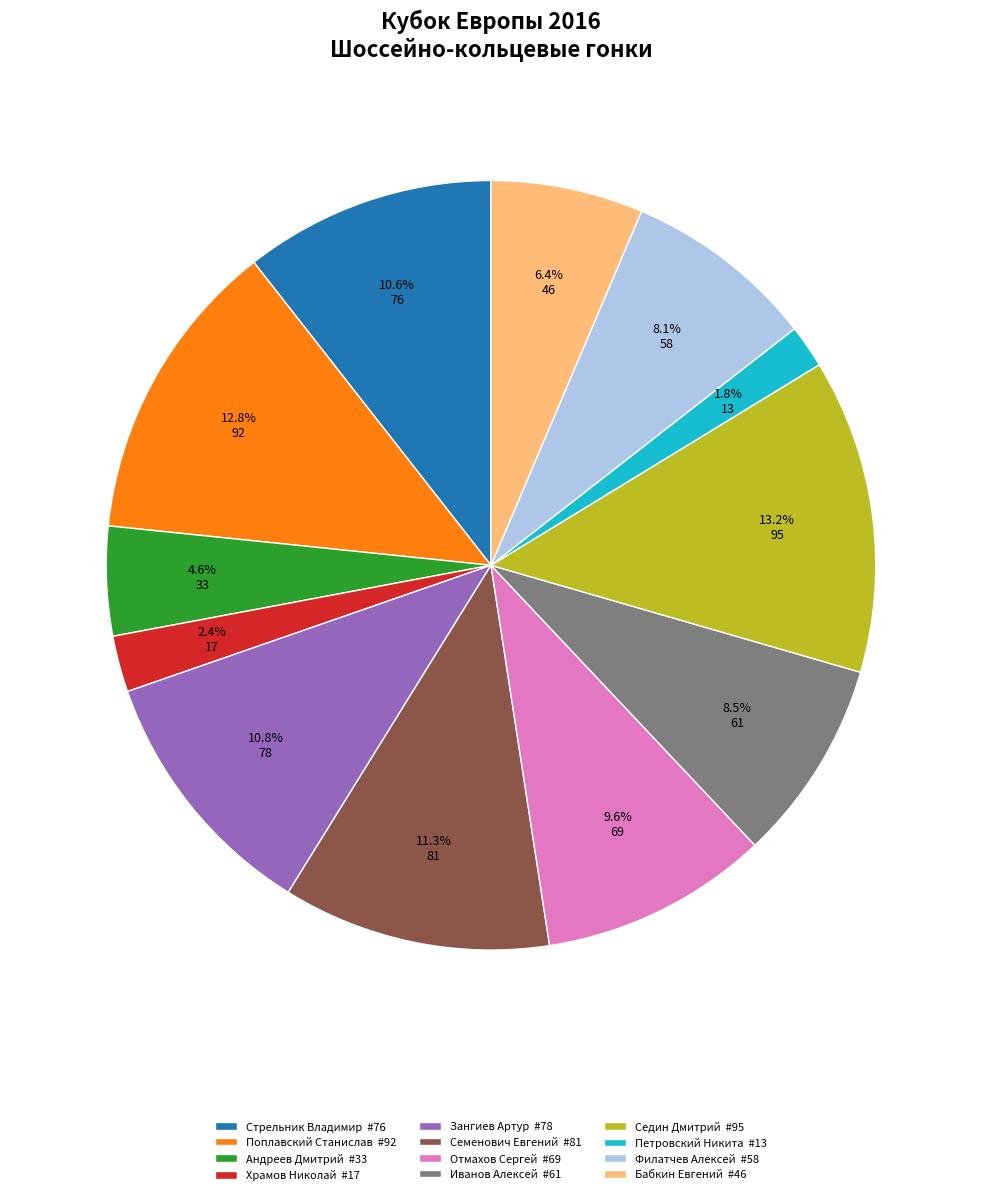

Count the number of slices in the pie.

12